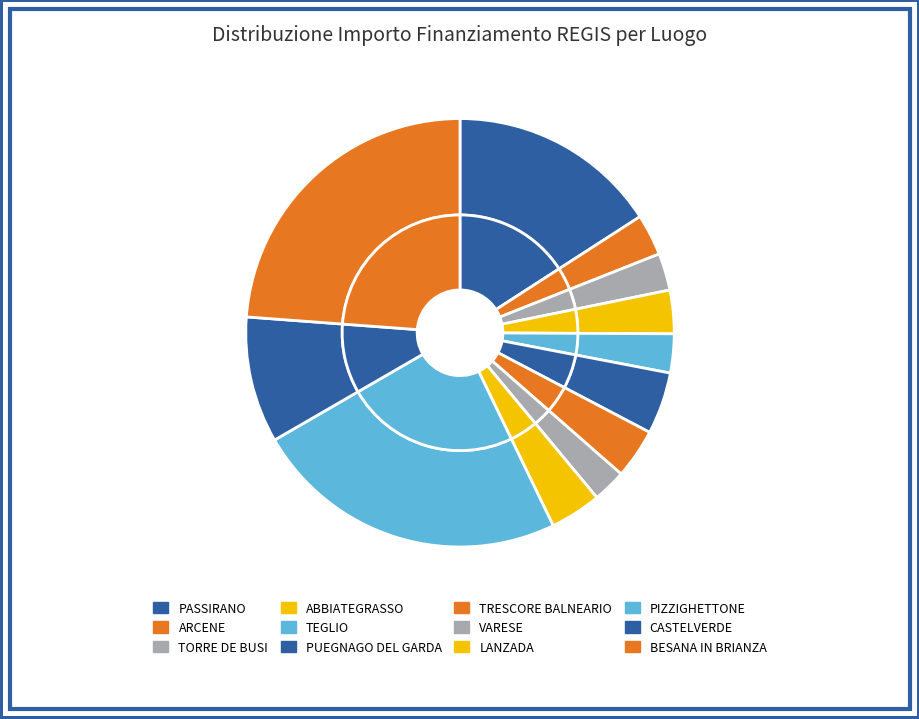

What is the ratio of the value at TORRE DE BUSI to the value at VARESE?

1.1